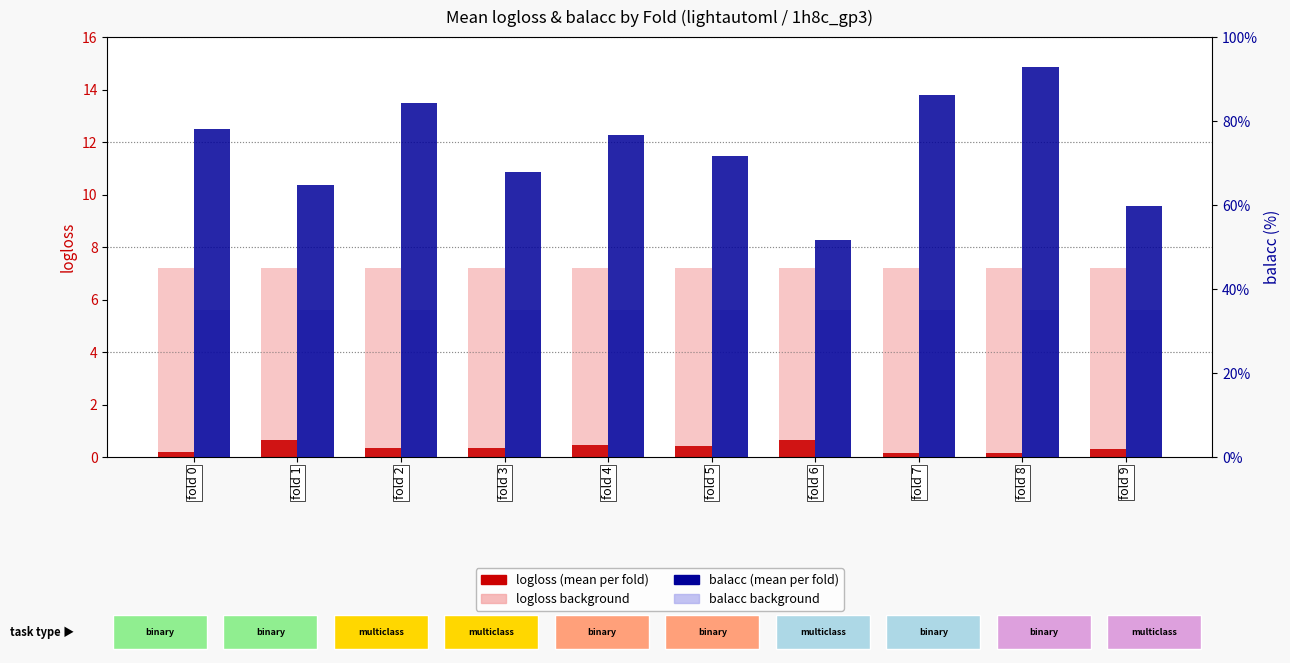

What is the total value across all series at fold 6?

1.1